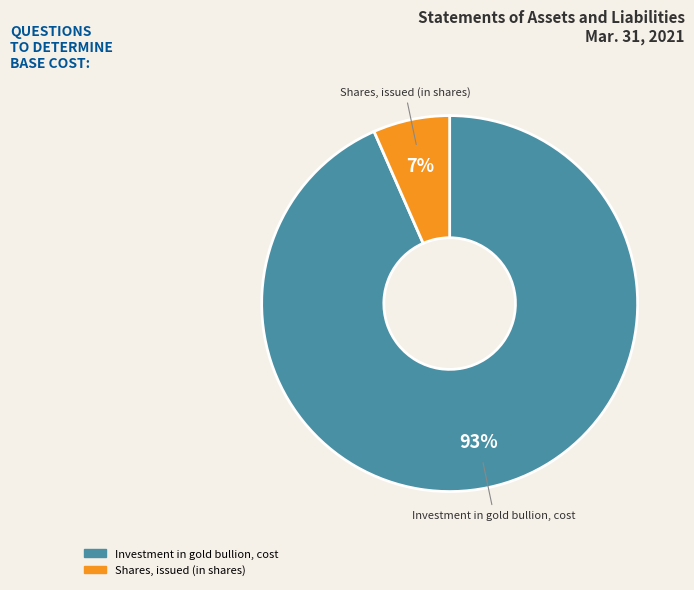

What is the ratio of the value at Shares, issued (in shares) to the value at Investment in gold bullion, cost?

0.1